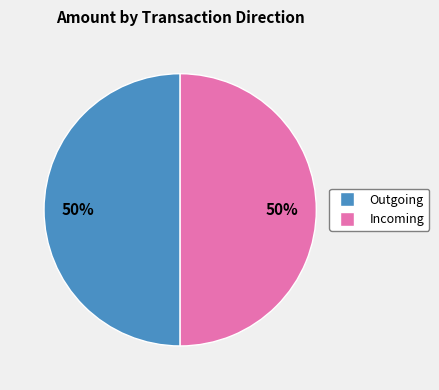

To the nearest percent, what is the average slice percentage?

50%